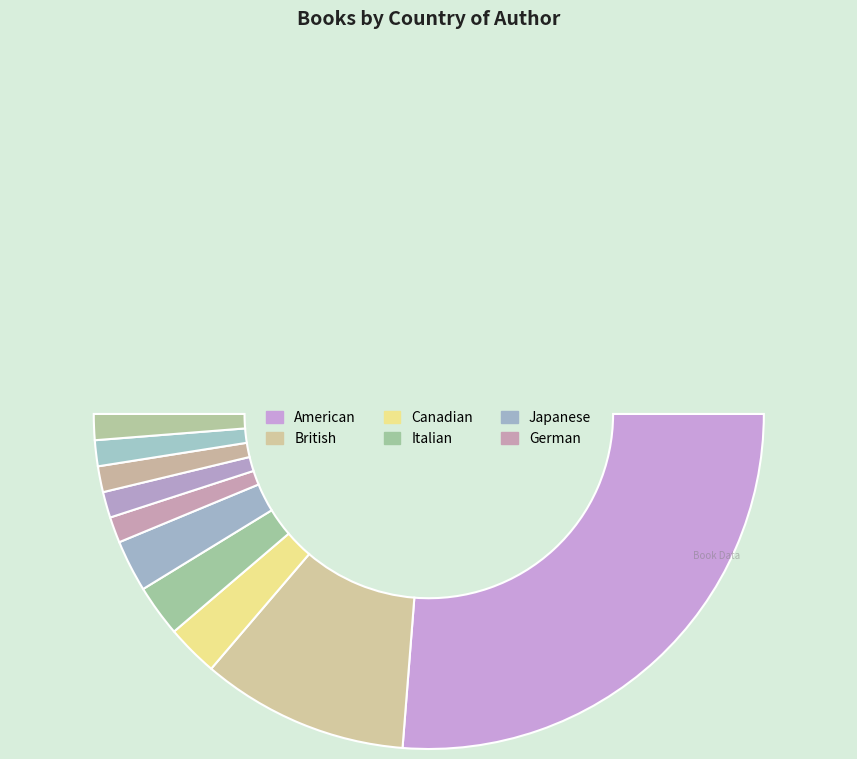

The Canadian slice represents 14% of the pie. True or false?

False